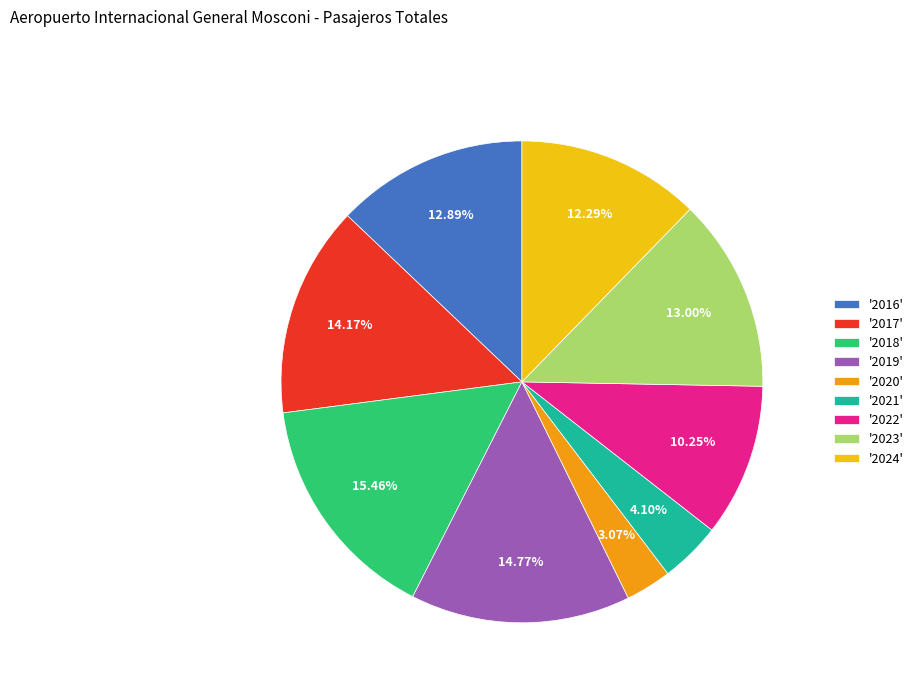

Which has a higher value, '2022' or '2021'?

'2022'